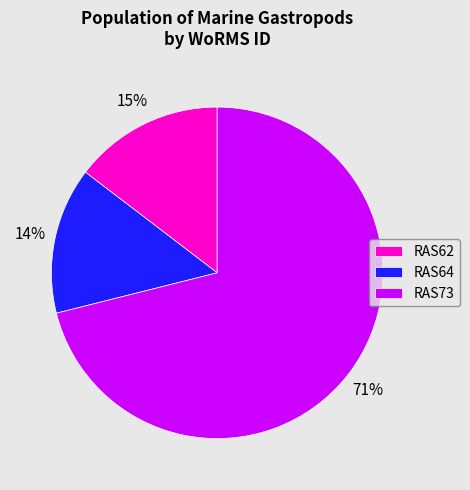

To the nearest percent, what is the difference between the largest and smallest slice percentages?

57%